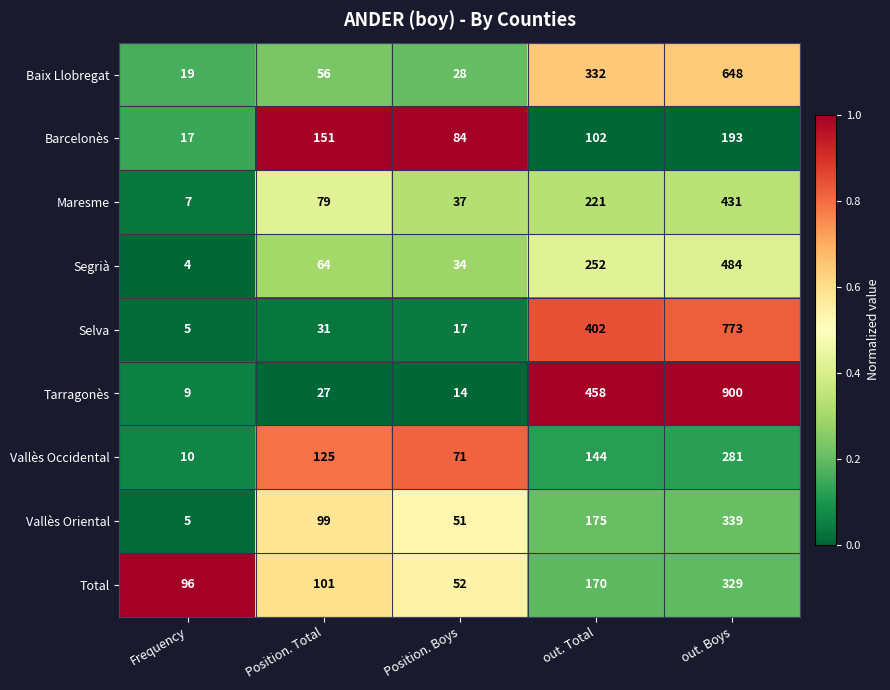

The Selva series shows 7 at Frequency. True or false?

False